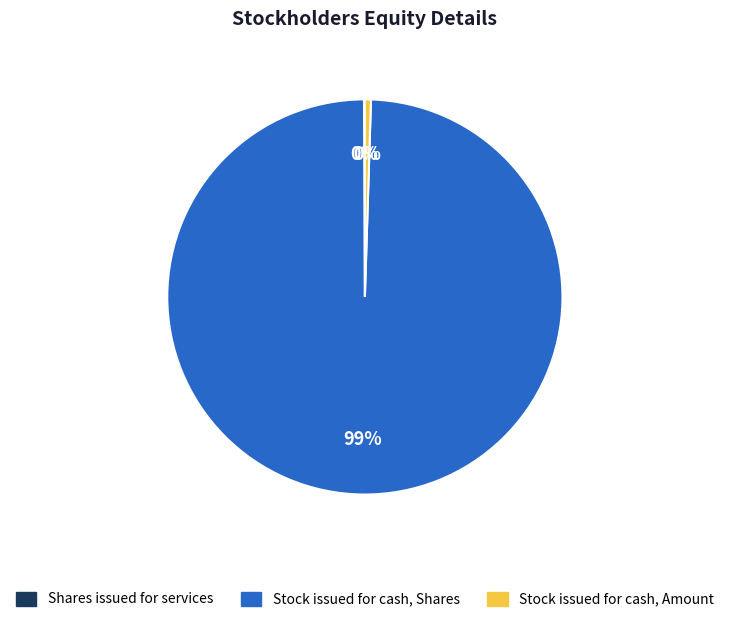

To the nearest percent, what is the average slice percentage?

33%